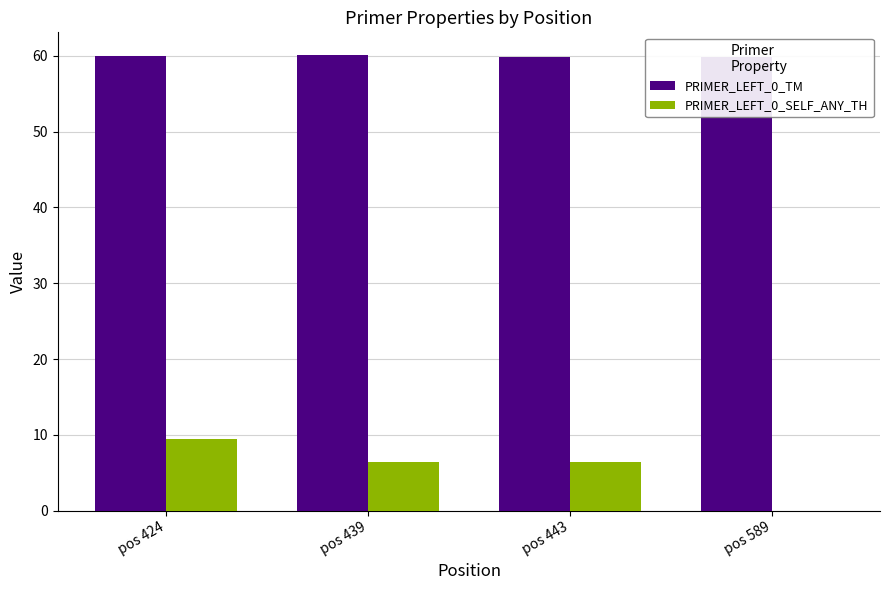

What is the average value of the PRIMER_LEFT_0_TM series?

59.9